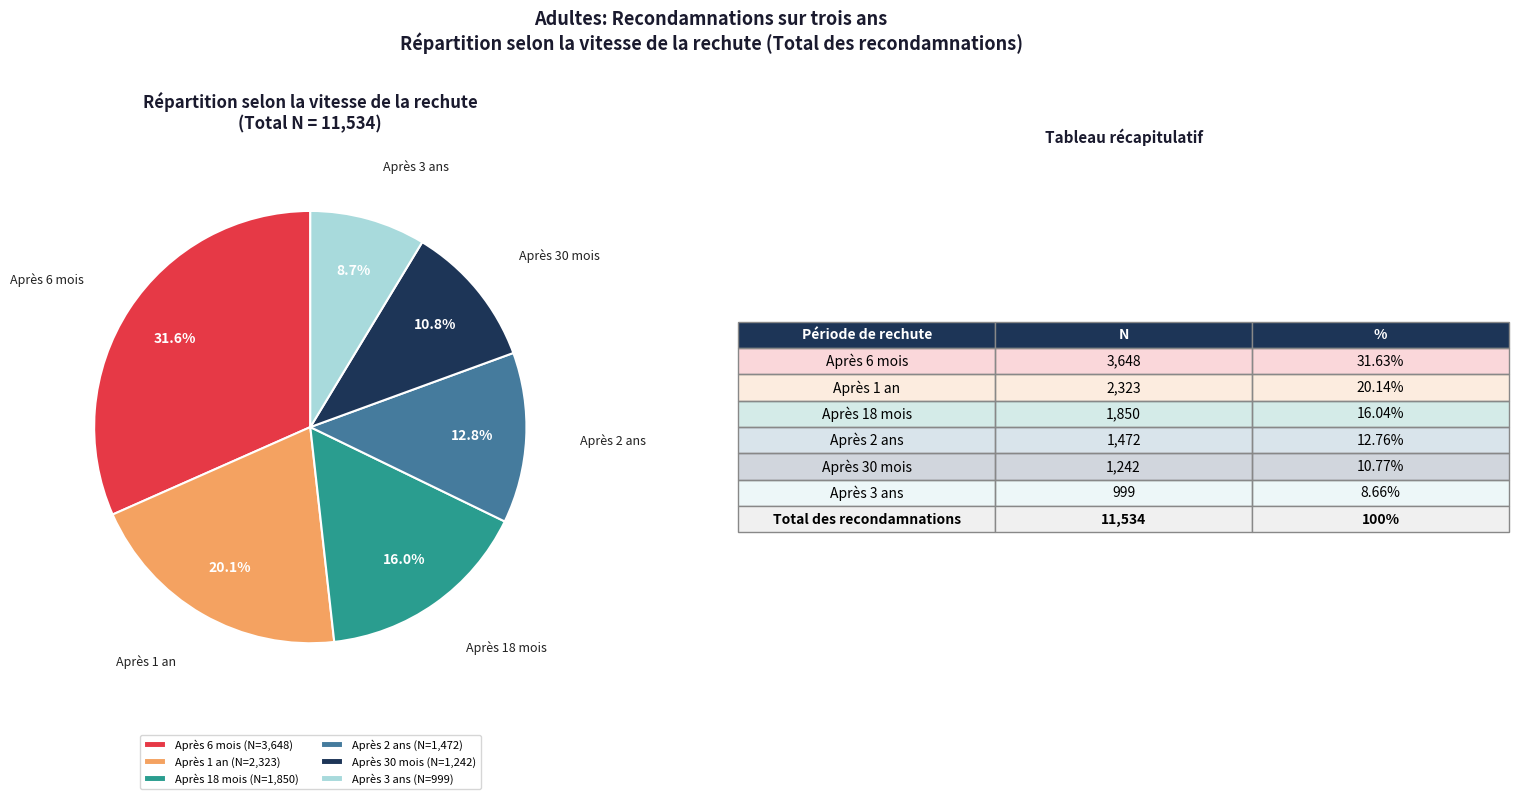

Which slice is the largest?

Après 6 mois (N=3,648)